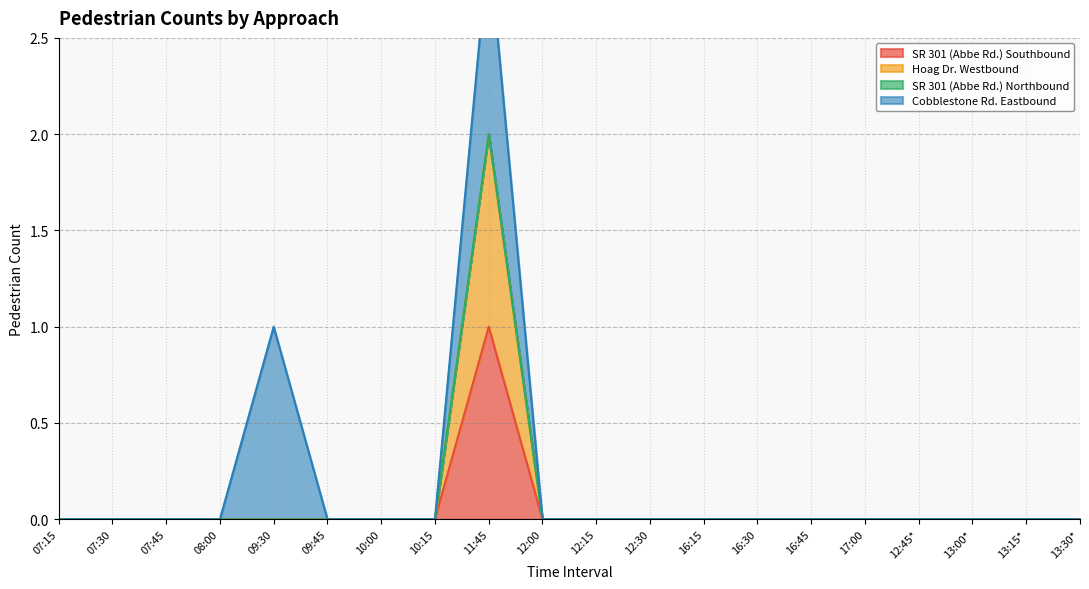

The SR 301 (Abbe Rd.) Southbound series shows 0 at 12:15. True or false?

True